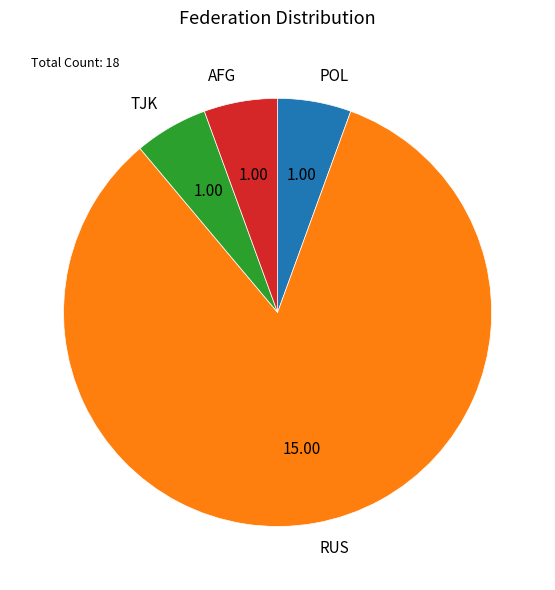

Between TJK and RUS, which is larger?

RUS